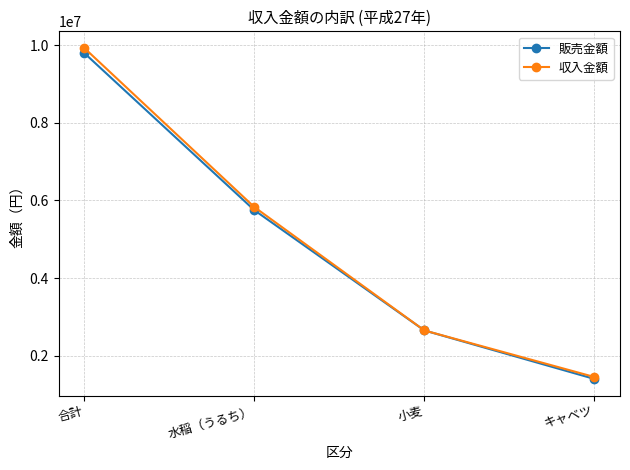

Which series has the largest range (max minus min)?

収入金額